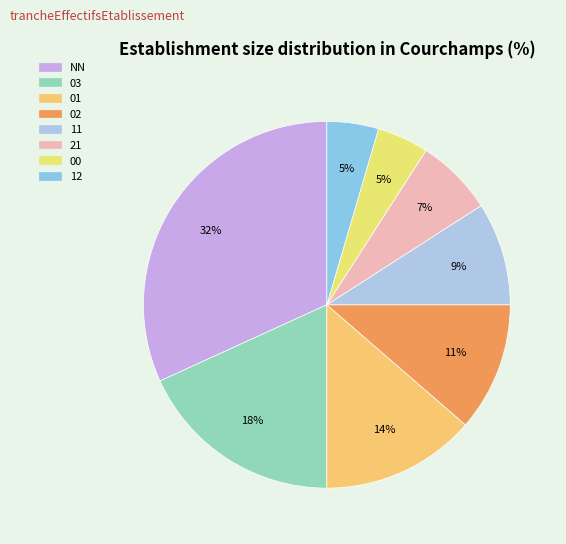

To the nearest percent, what portion does 00 represent?

5%